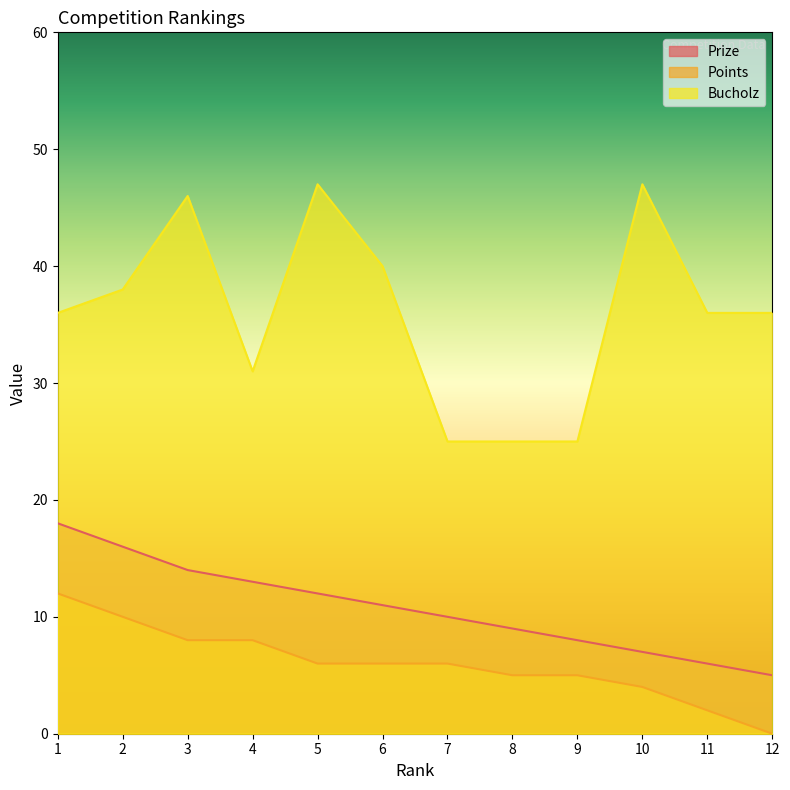

At how many categories does at least one series exceed 4?

12